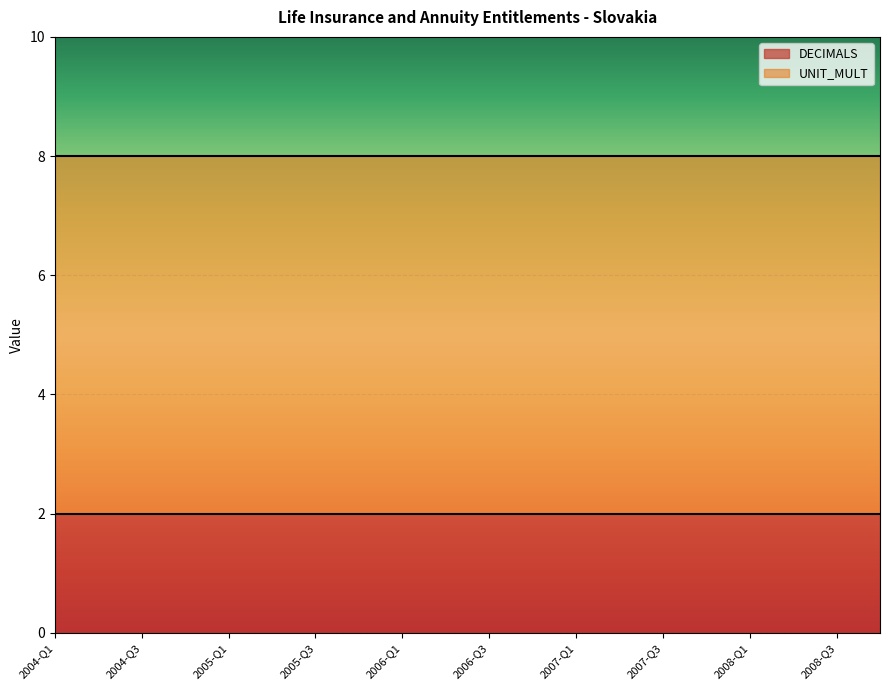

What is the label of the 1st point from the left?

2004-Q1